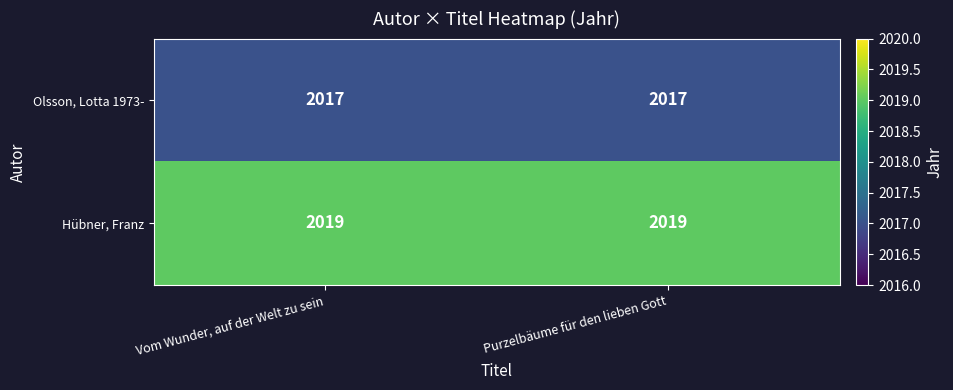

What is the minimum value shown in the chart?

2017